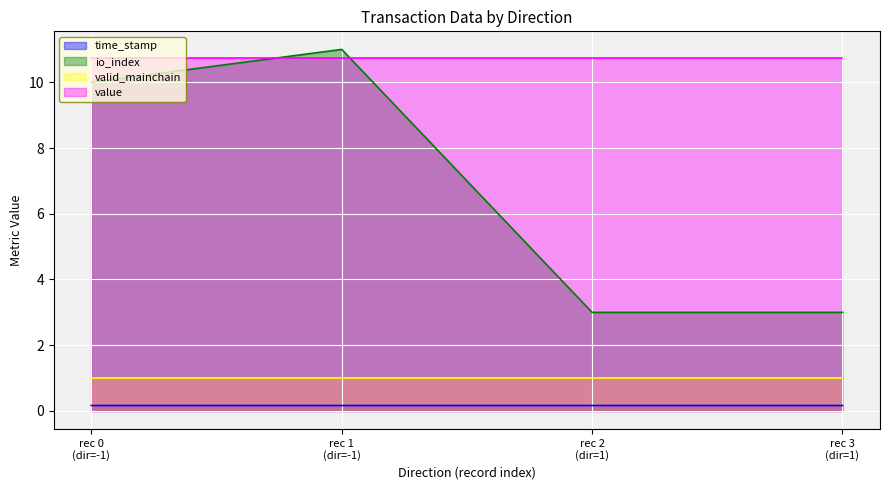

True or false: time_stamp and io_index cross at least once.

False